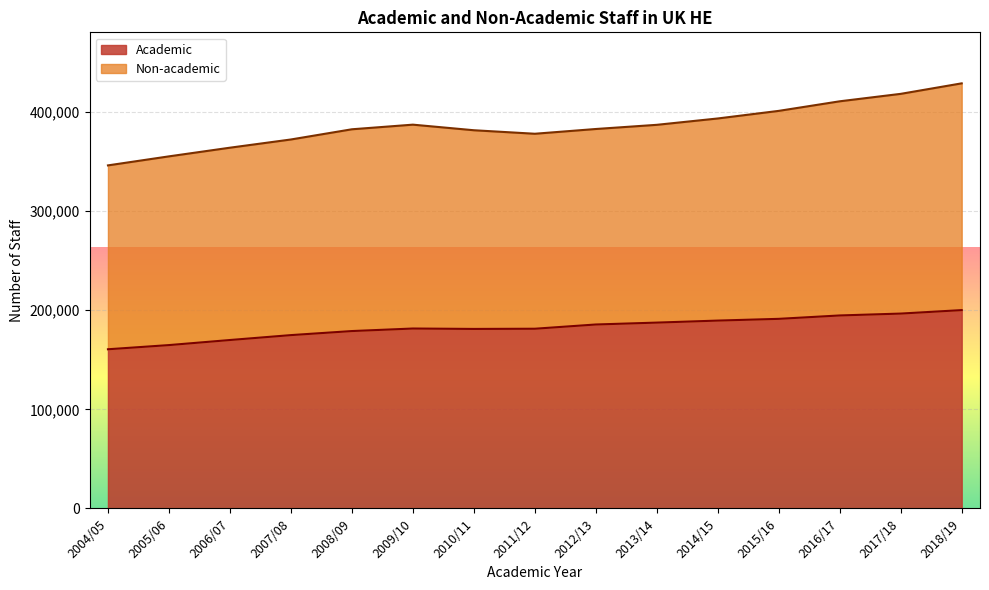

Read the value at 2004/05, to the nearest 50.

160650